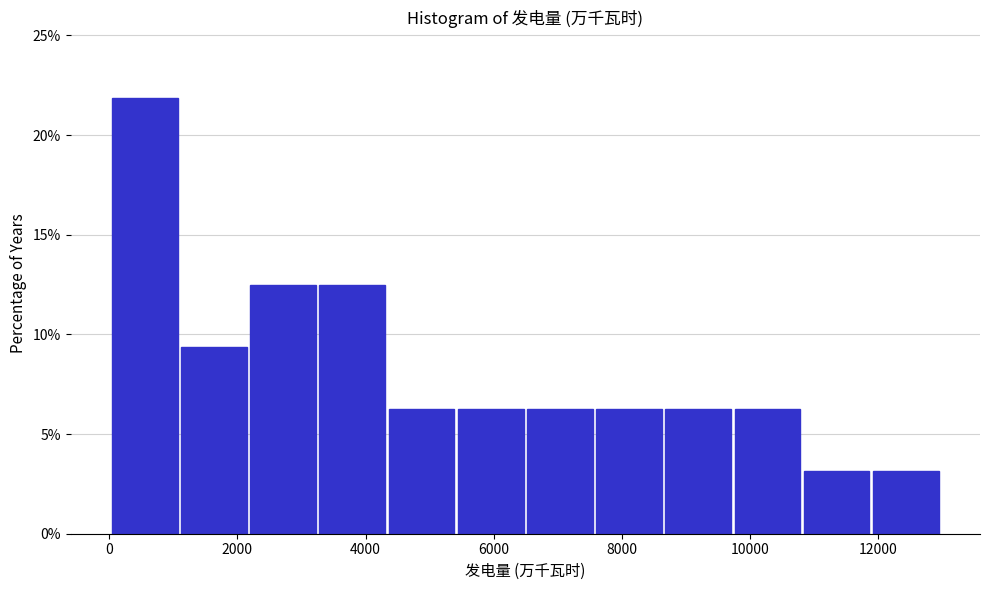

Reading left to right, list every bar in this chart as the range it spans on the x-axis followed by its height. Neither the bar edges nor the heights are printed on the chart, so give them approximately, as read against the axes.

0 to 1200: 22.0
1200 to 2200: 9.5
2200 to 3200: 12.5
3200 to 4400: 12.5
4400 to 5400: 6.5
5400 to 6600: 6.5
6600 to 7600: 6.5
7600 to 8600: 6.5
8600 to 9800: 6.5
9800 to 10800: 6.5
10800 to 12000: 3.0
12000 to 13000: 3.0